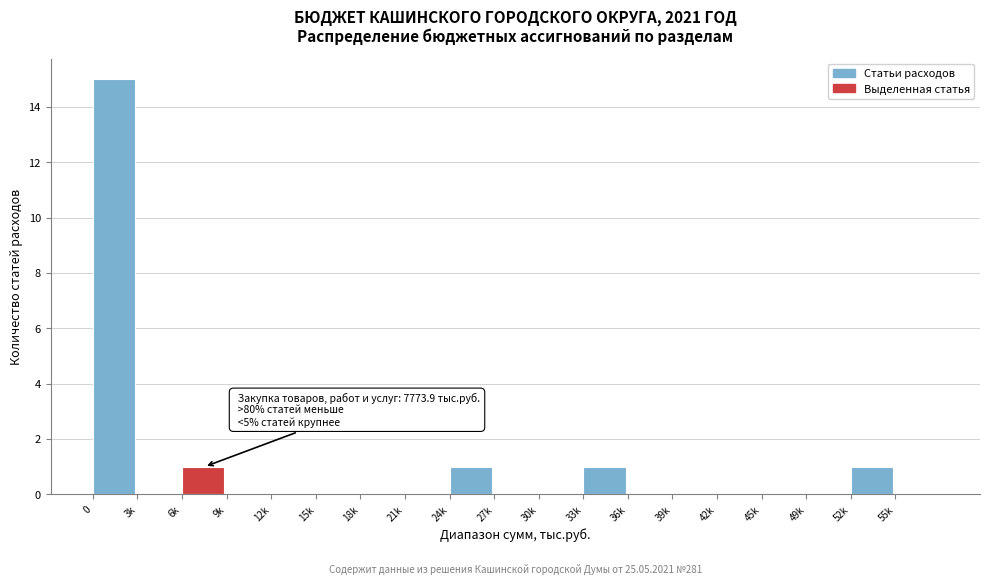

Reading left to right, list all the values displayed in this chart.

0=15	3k=0	6k=1	9k=0	12k=0	15k=0	18k=0	21k=0	24k=1	27k=0	30k=0	33k=1	36k=0	39k=0	42k=0	45k=0	49k=0	52k=1	55k=0